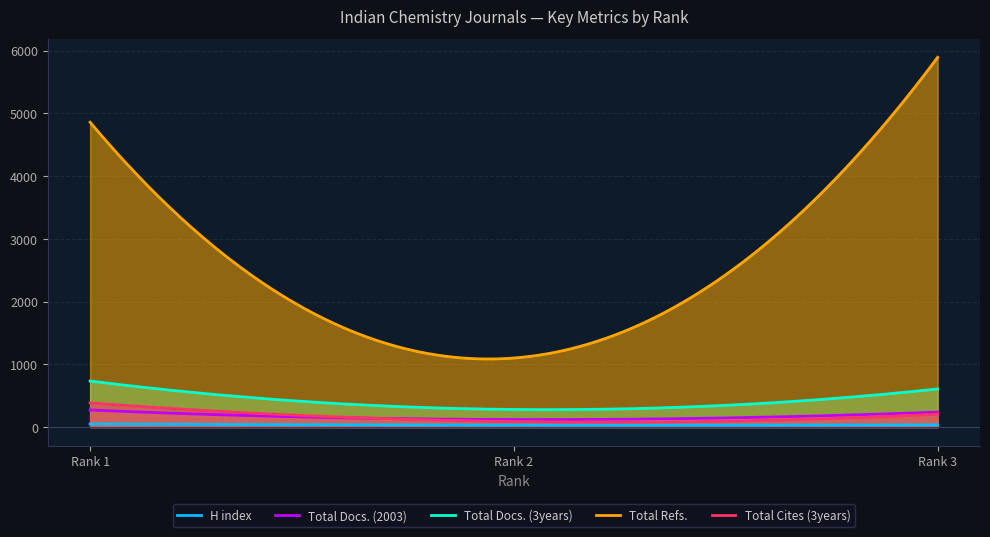

Is the value of H index at 2 greater than the value of Total Cites (3years) at 1?

No